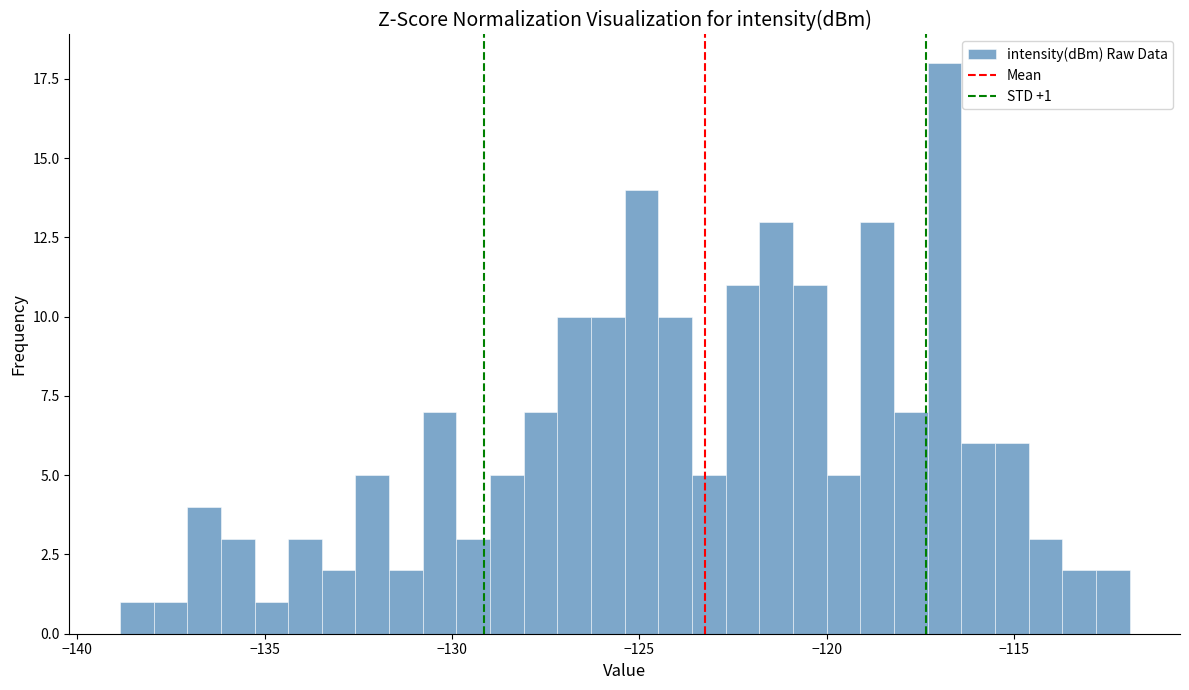

Read against the x-axis, roughly where is the centre of the tallest bar?

-117.0